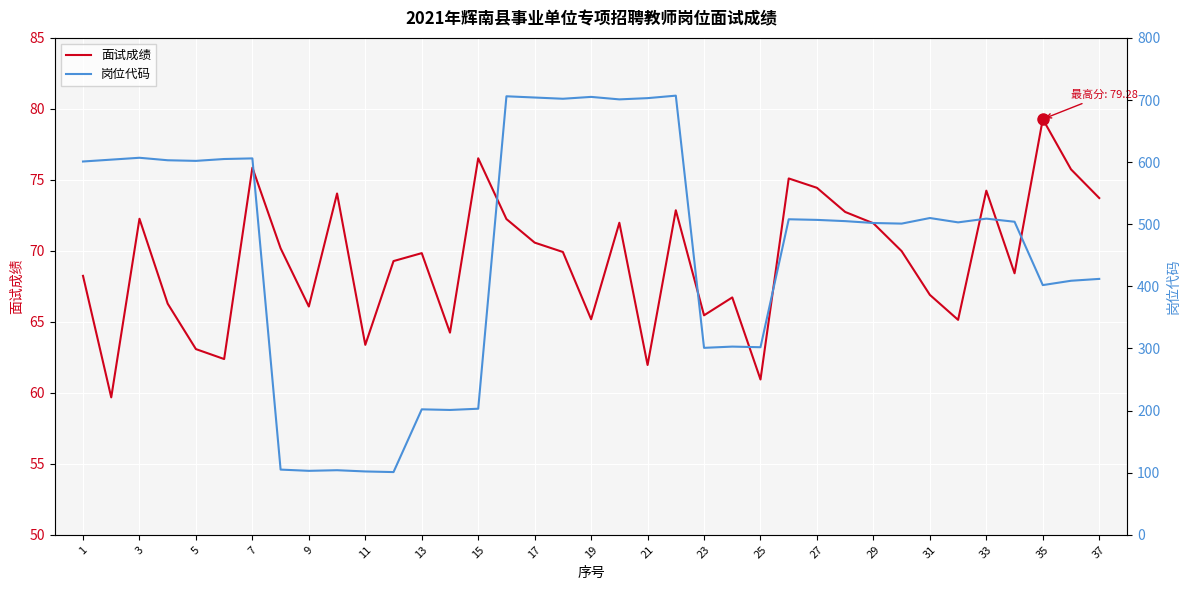

True or false: 岗位代码 and 面试成绩 intersect in this chart.

False